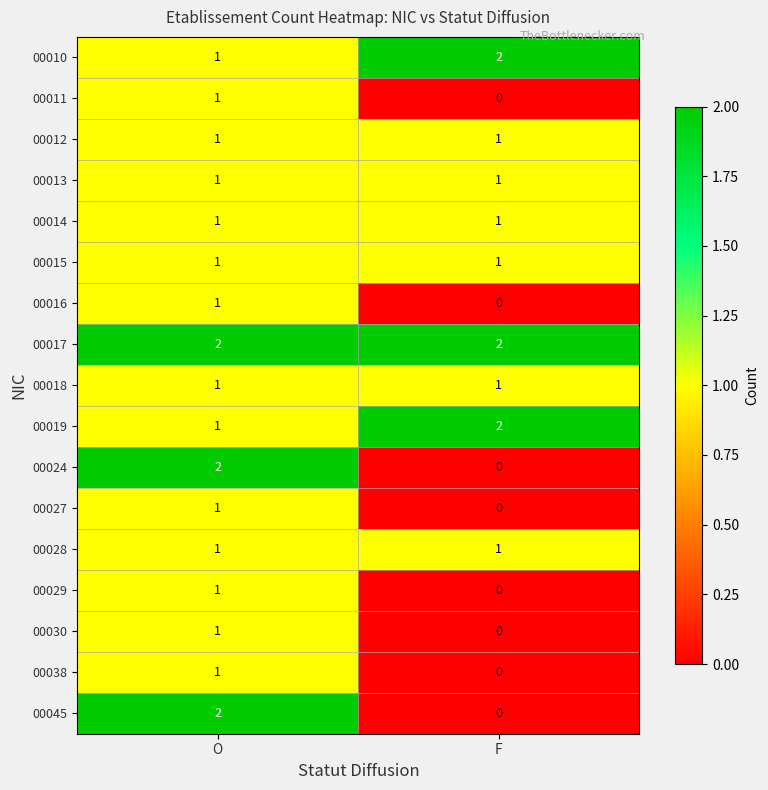

What is the sum of the 00017 values at F and O?

4